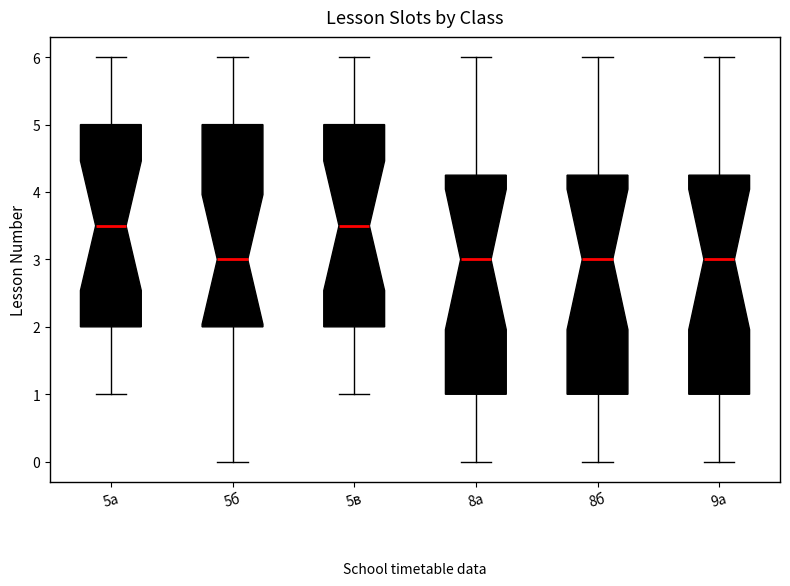

Reading left to right, read every box against the y-axis: the position of its median line, the range the box covers, and the ends of its whiskers. The values are not printed on the chart, so give them approximately, as read against the axis.

5а: median 3.5, box 2.0 to 5.0, whiskers 1.0 to 6.0
5б: median 3.0, box 2.0 to 5.0, whiskers 0.0 to 6.0
5в: median 3.5, box 2.0 to 5.0, whiskers 1.0 to 6.0
8а: median 3.0, box 1.0 to 4.3, whiskers 0.0 to 6.0
8б: median 3.0, box 1.0 to 4.3, whiskers 0.0 to 6.0
9а: median 3.0, box 1.0 to 4.3, whiskers 0.0 to 6.0